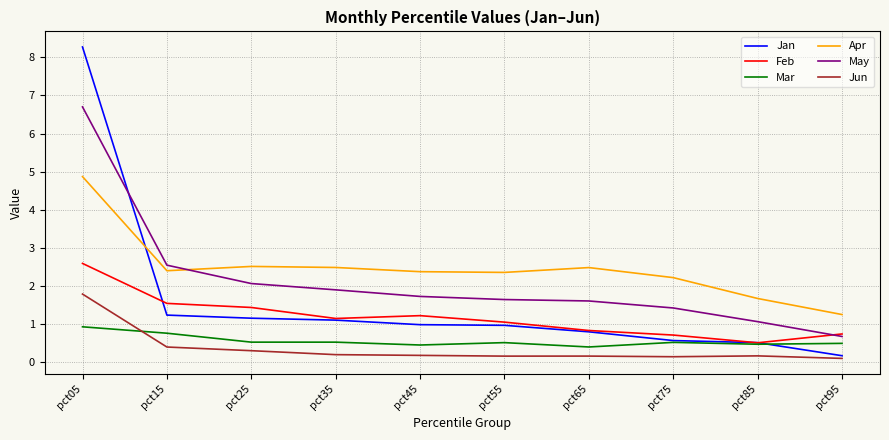

At which label is May closest to 3?

pct15